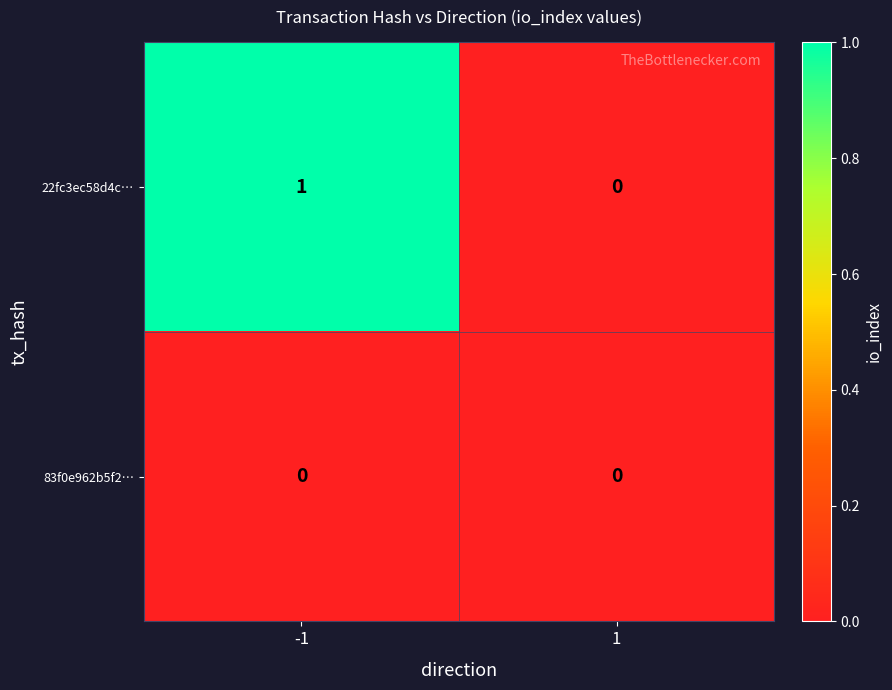

How many series are shown in this chart?

2